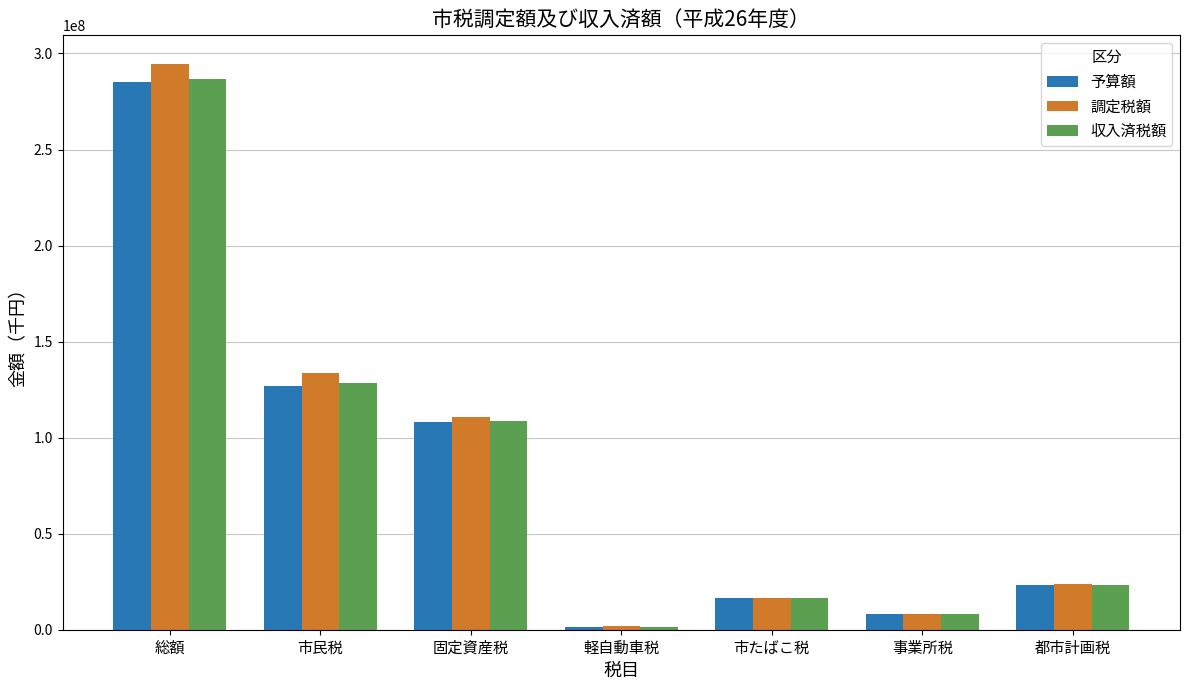

At how many categories does at least one series exceed 47296945?

3